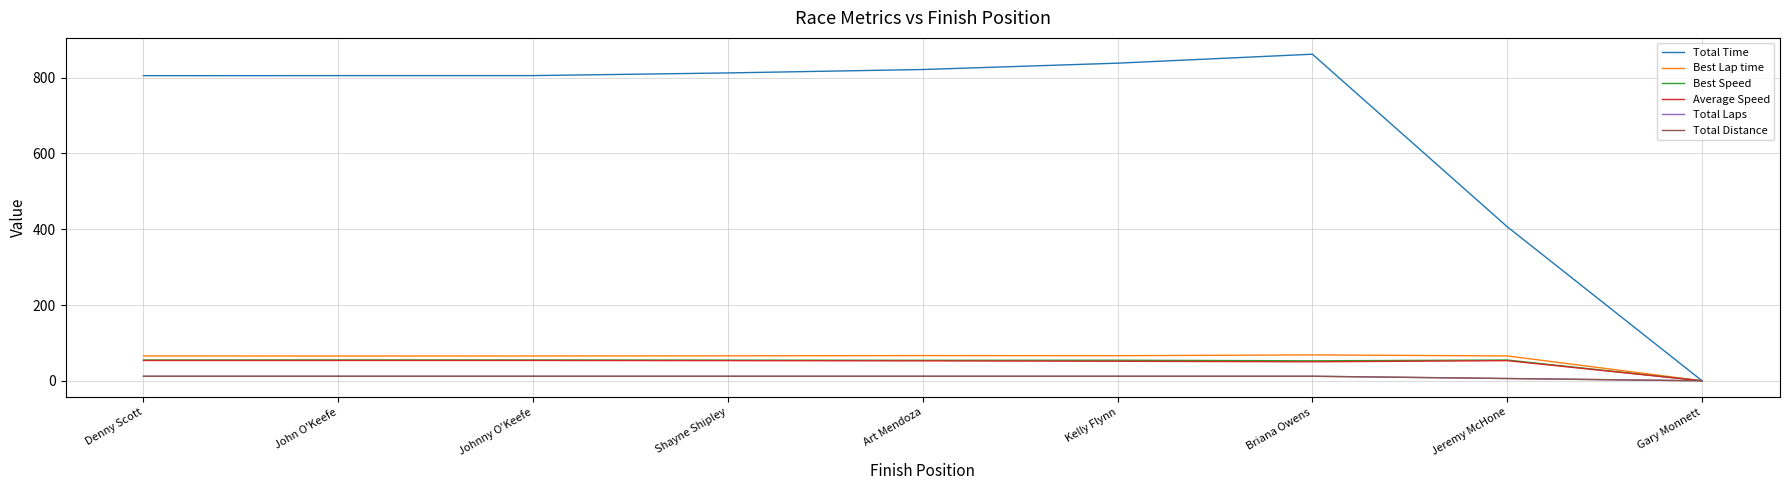

True or false: Best Lap time and Total Distance cross at least once.

False